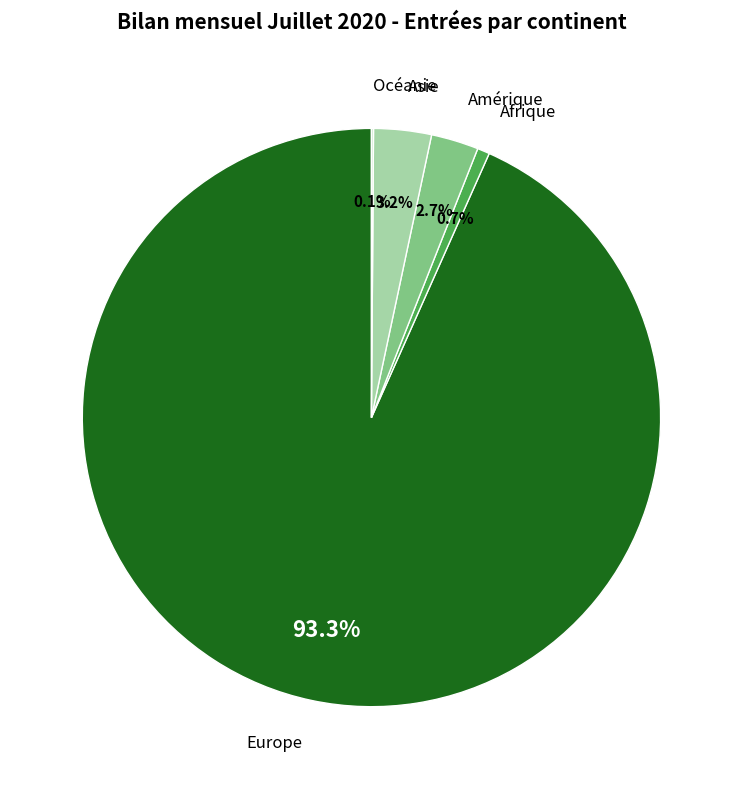

How much of the chart is everything except Europe?

6.7%